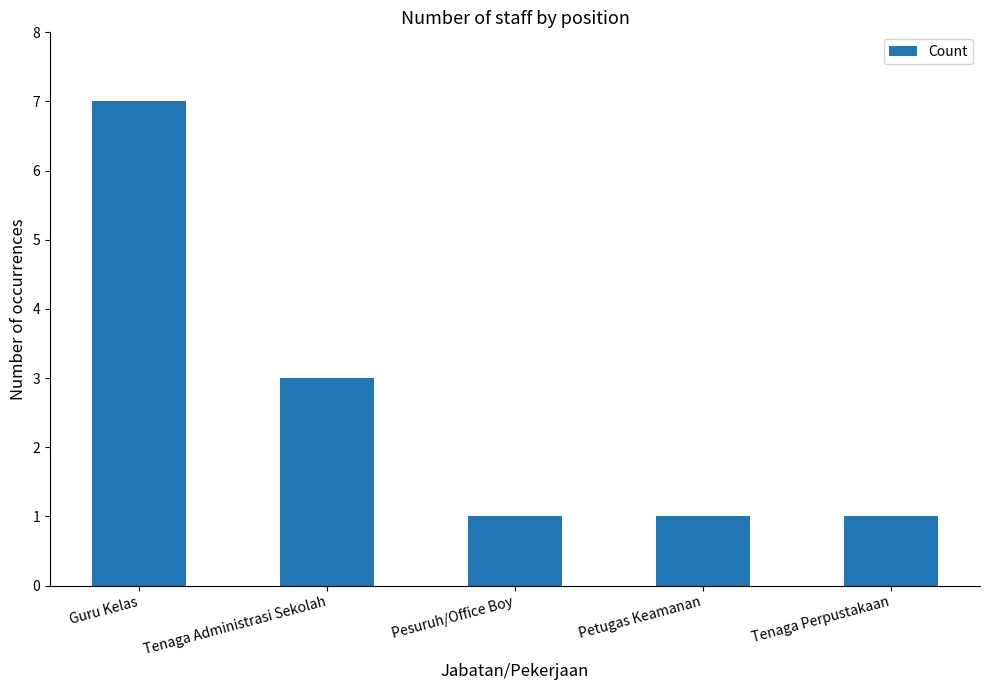

What is the sum of all values?

13